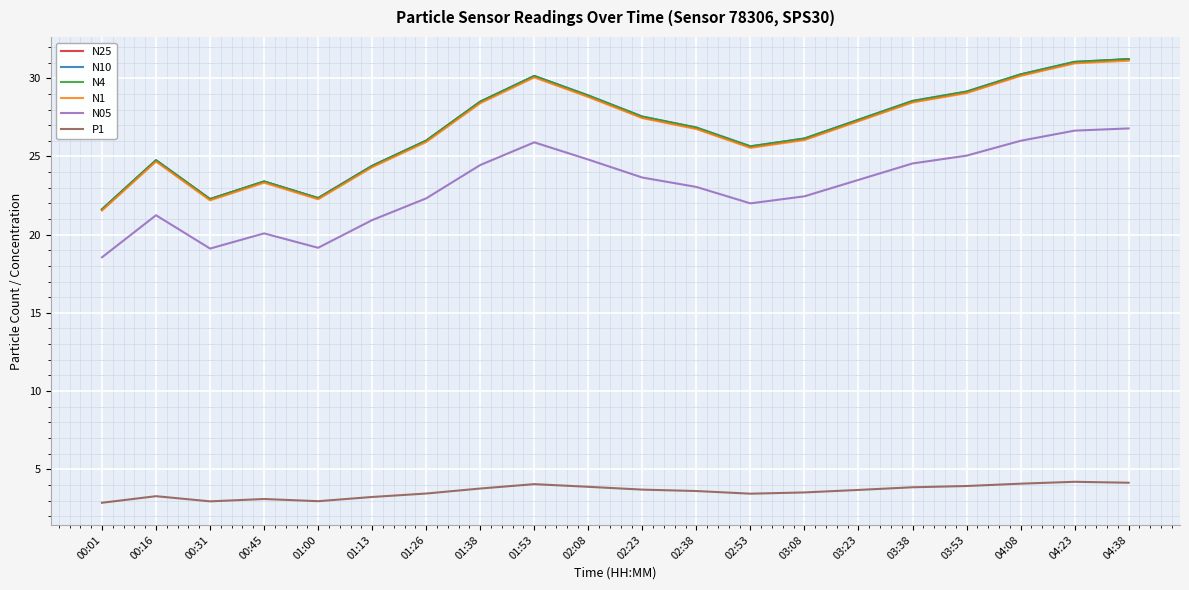

Does the chart have visible grid lines?

Yes